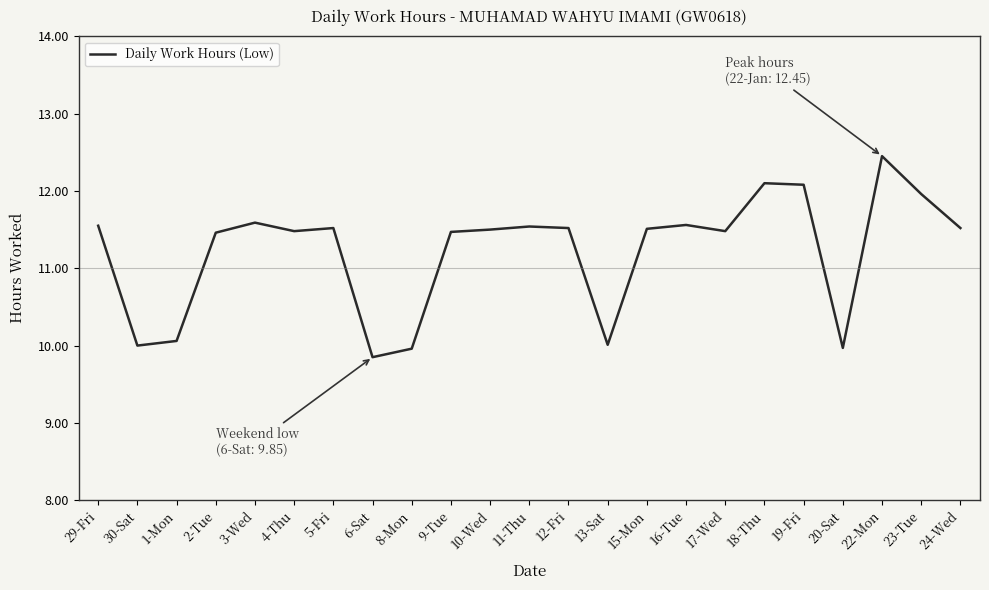

Is this an area chart (filled region under the line)?

No